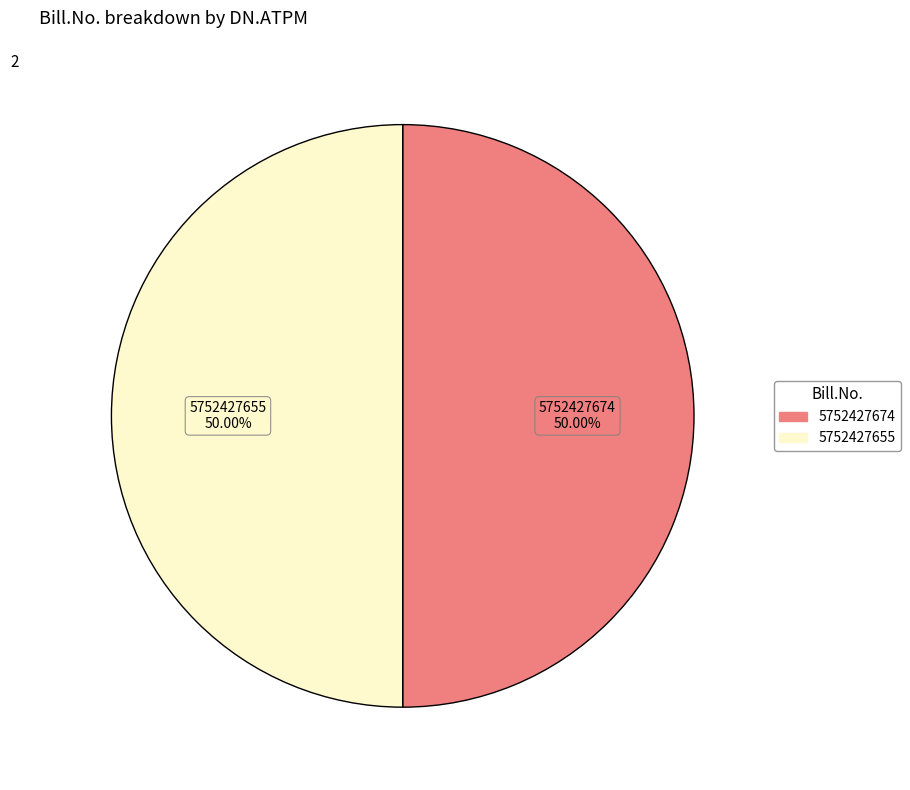

What is the ratio of the value at 5752427674 to the value at 5752427655?

1.0